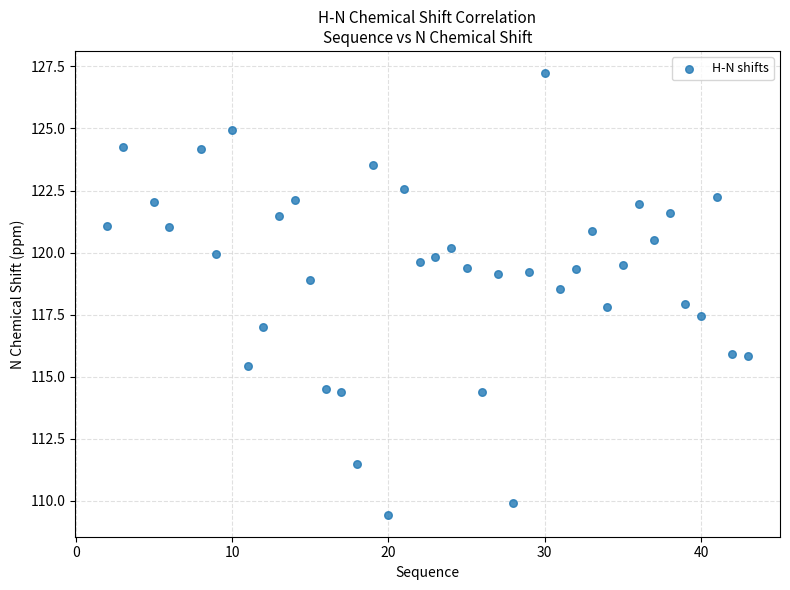

What is the range of Y values (max minus min)?

17.8